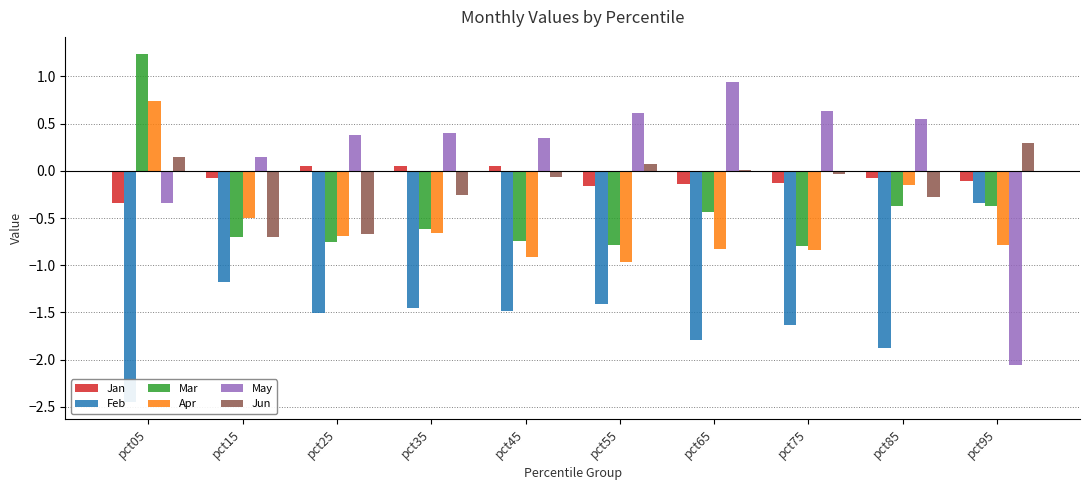

Rank the categories by Jan value from highest to lowest.

pct25, pct45, pct35, pct15, pct85, pct95, pct75, pct65, pct55, pct05